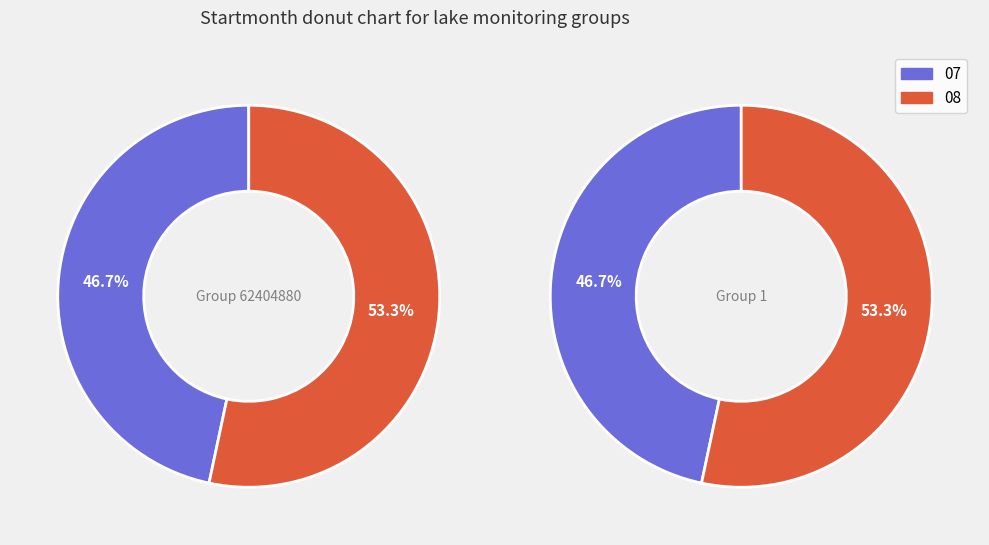

To the nearest percent, what portion does 08 represent?

53%